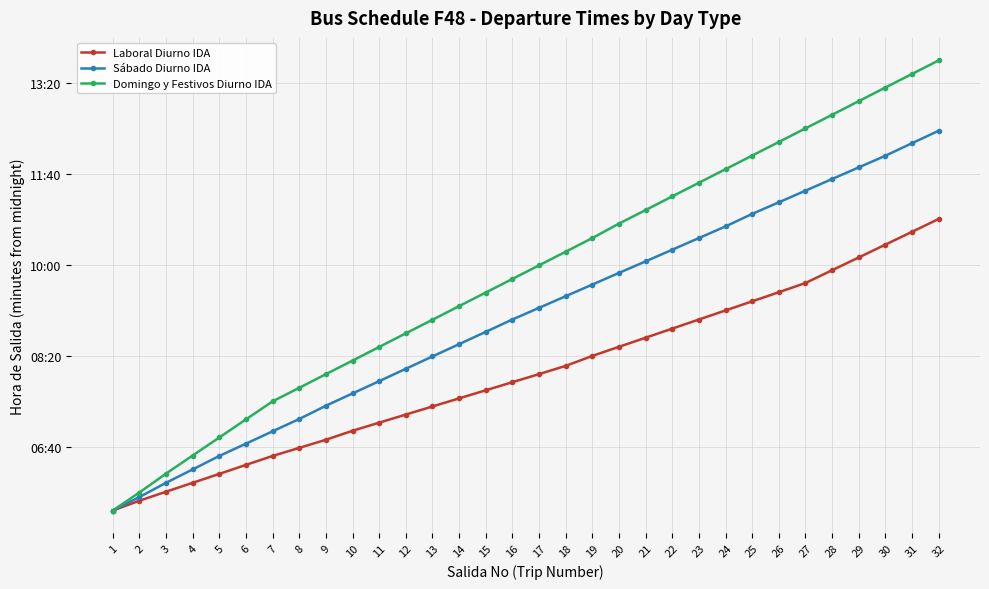

Is it true that Sábado Diurno IDA equals 512.9 at 14?

True